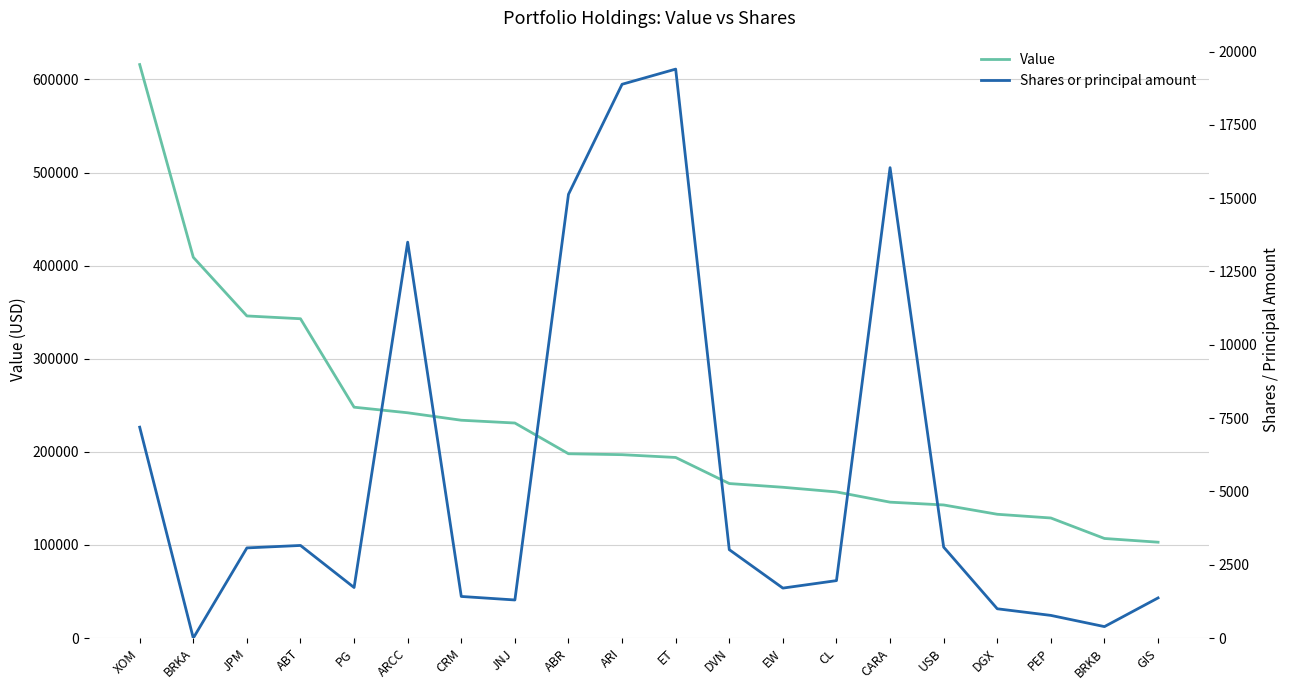

What is the value of the Shares or principal amount point at the 5th from the left?

1725